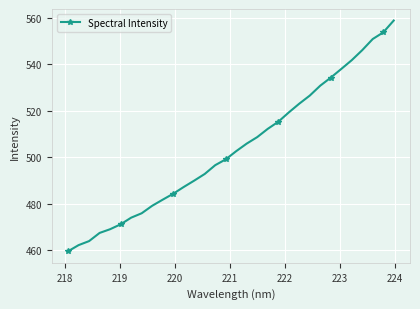

What is the difference between the maximum and minimum values?

99.5